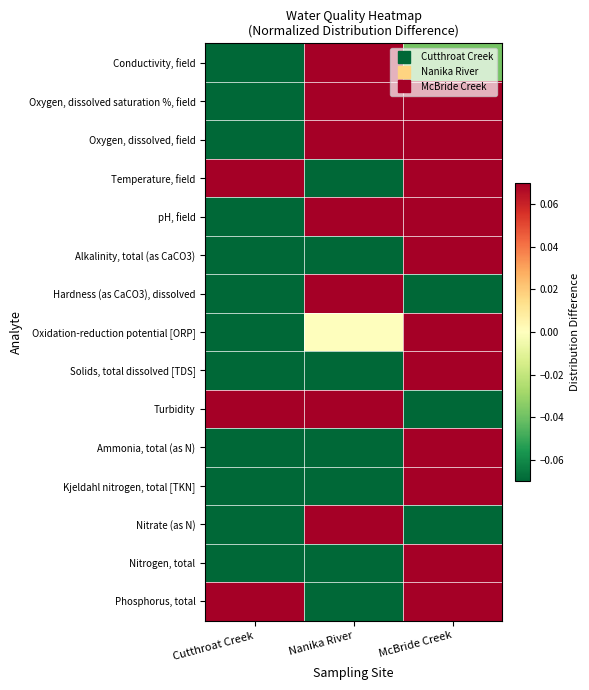

Which category has the lowest value across all series?

Nanika River